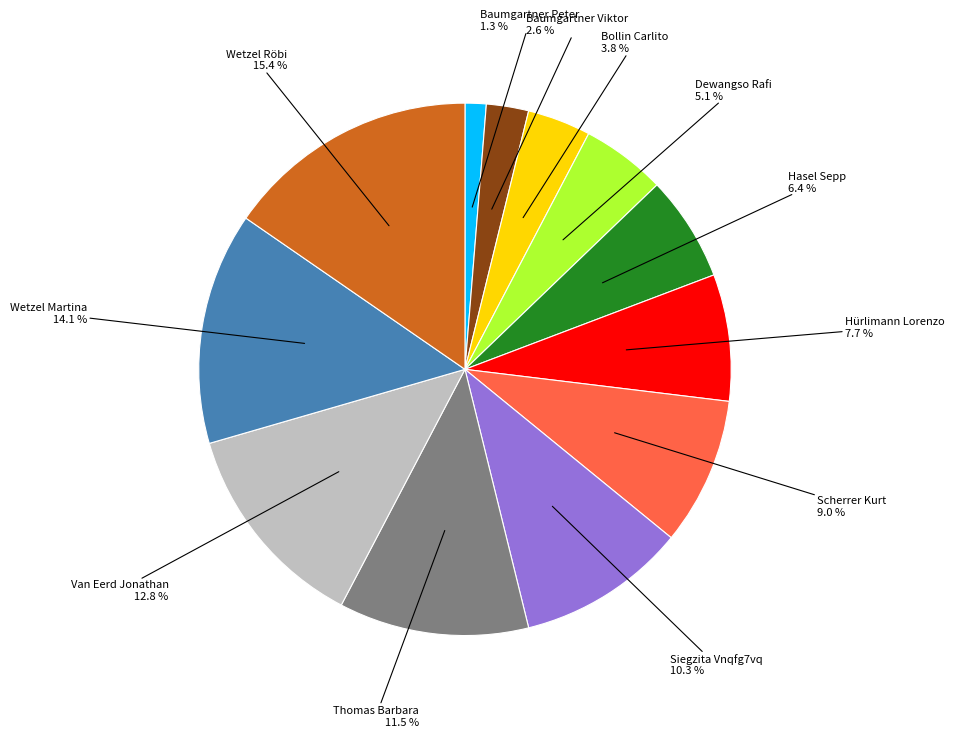

Combined, what portion of the pie is Scherrer Kurt and Hürlimann Lorenzo?

16.7%